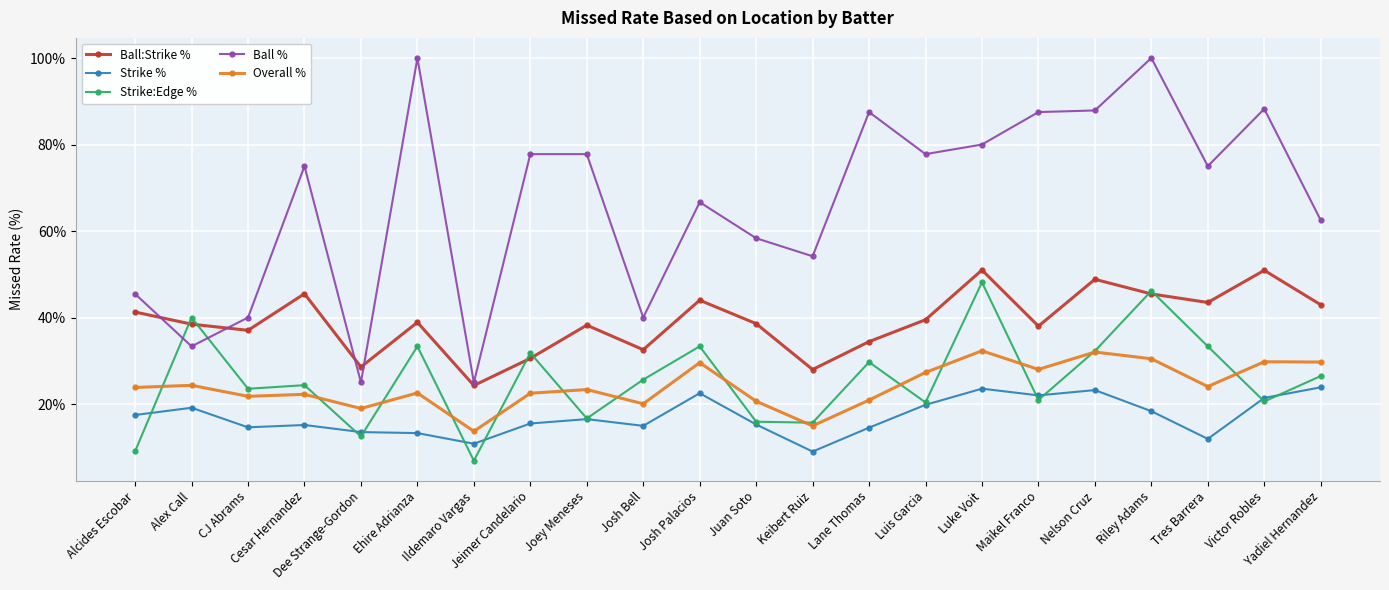

How many lines are shown in the chart?

5